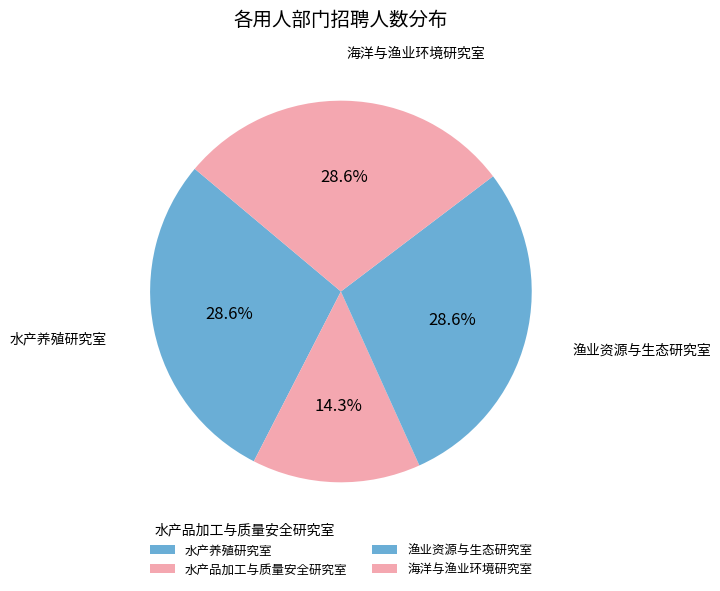

To the nearest percent, what is the difference between the largest and smallest slice percentages?

14%